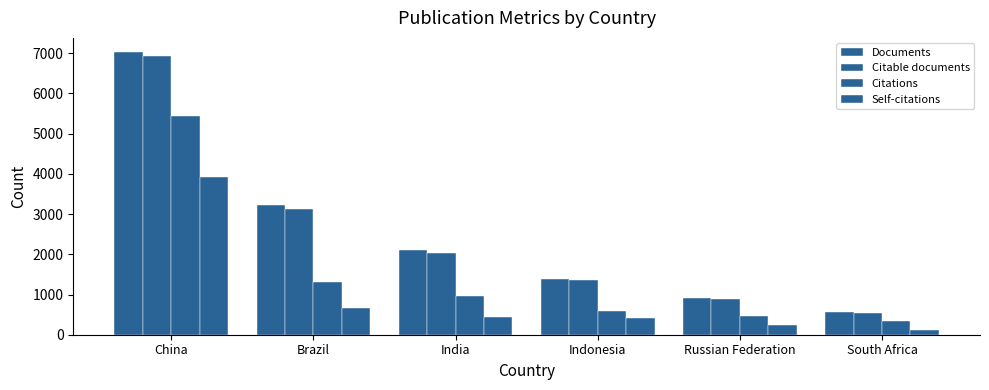

How many bars are there in total?

24